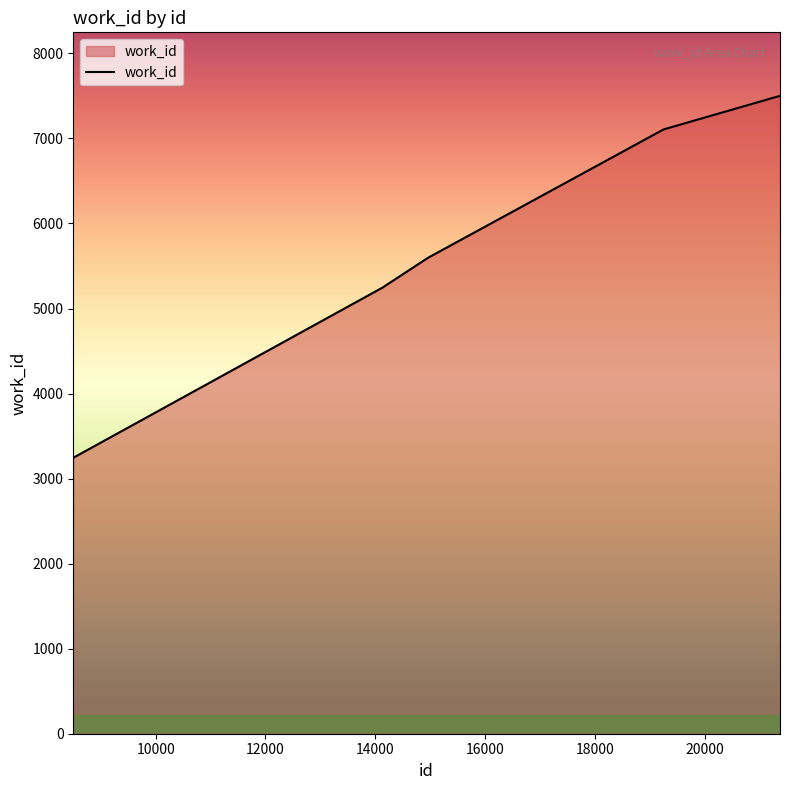

What is the maximum value shown in the chart?

7498